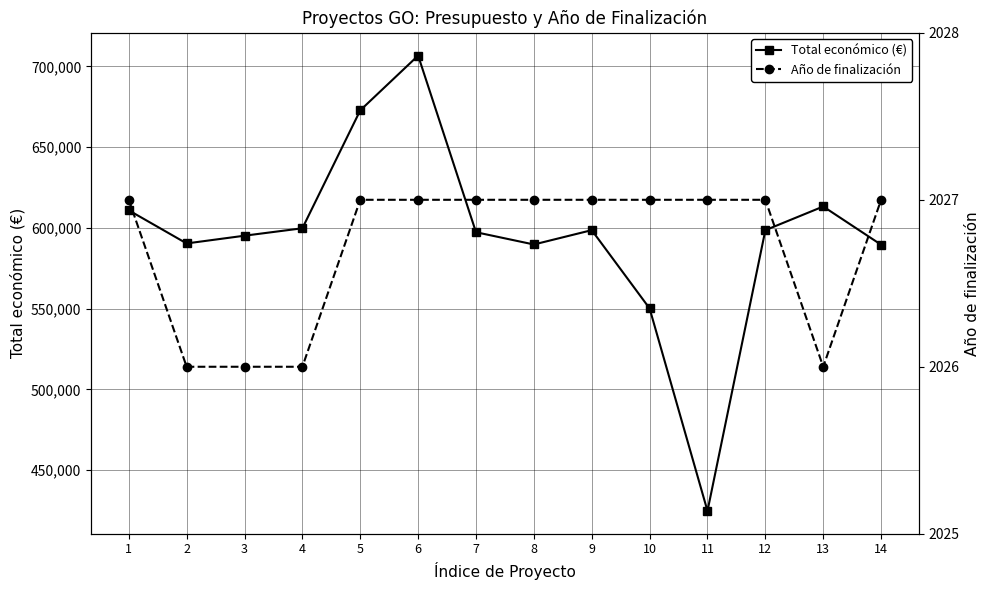

True or false: Año de finalización has a value of 2027 at 7.

True